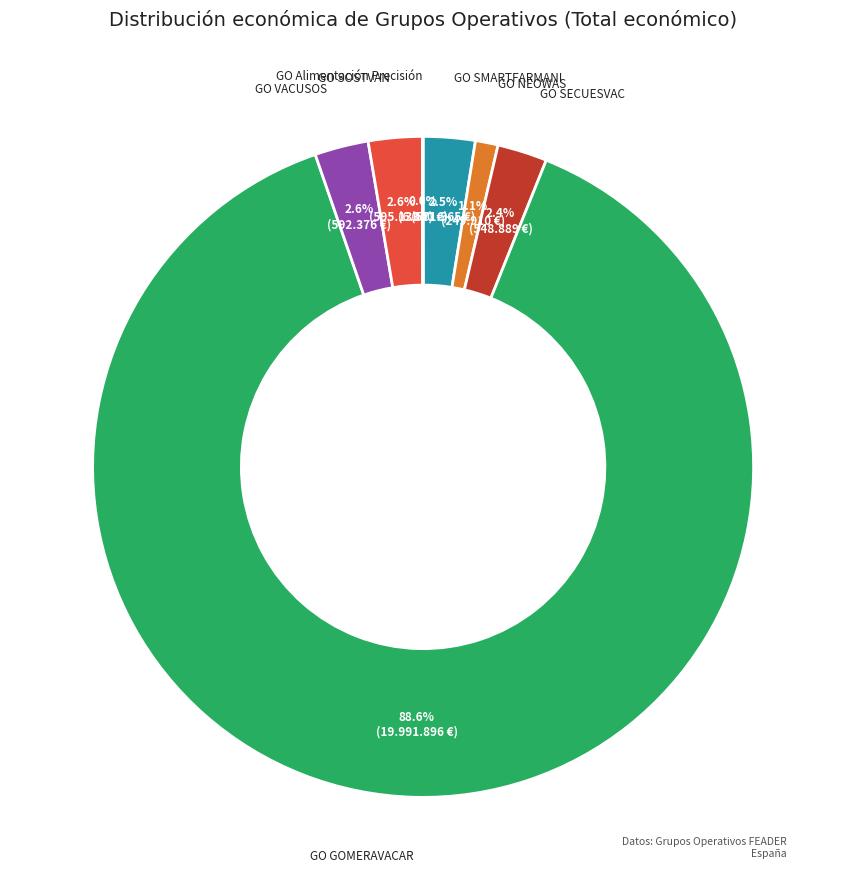

Is there a majority slice in this chart?

Yes